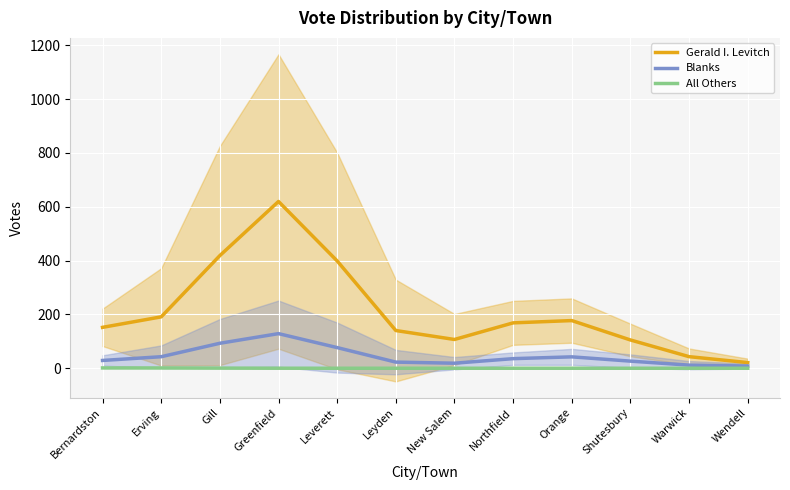

What is the difference between the highest and lowest values at Wendell?

21.0